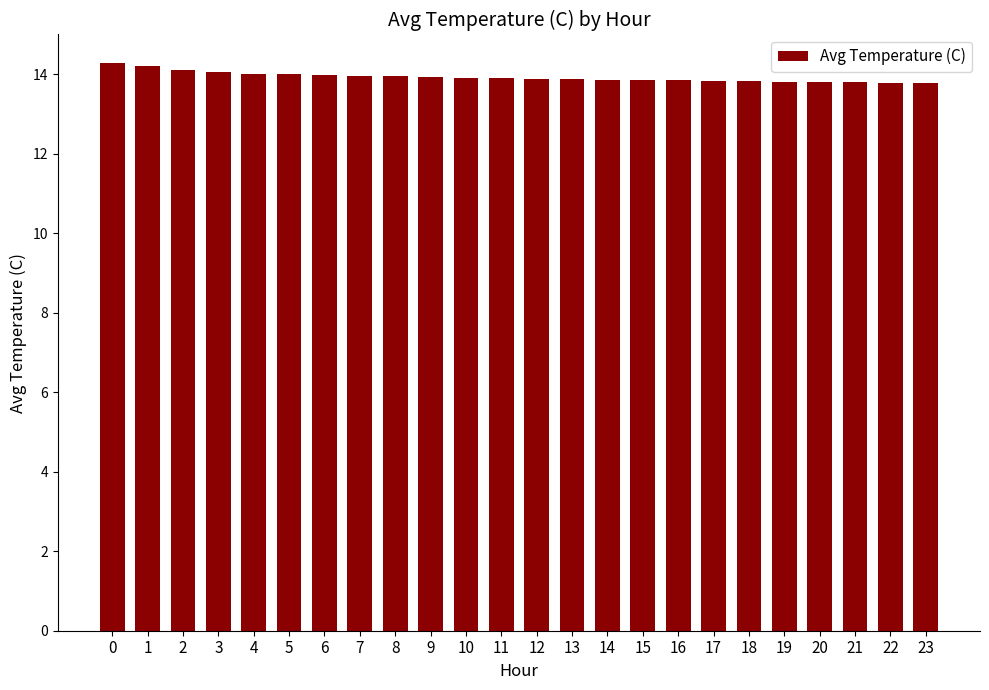

What is the value of the 18th bar from the left?

13.8